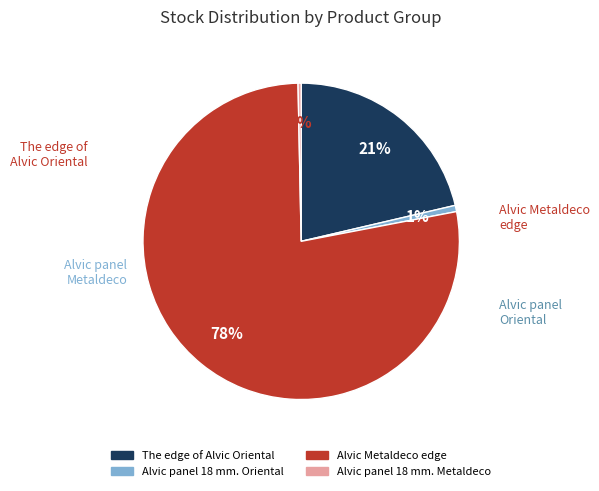

To the nearest percent, what is the average slice percentage?

25%